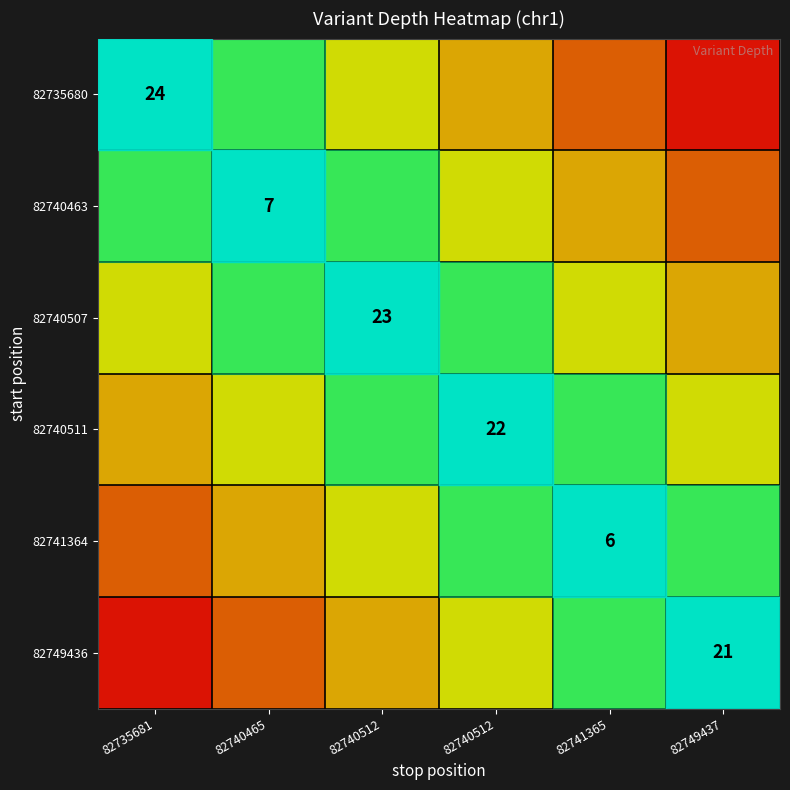

Rank the categories by 82740511 value from lowest to highest.

82735681, 82740465, 82749437, 82740512, 82741365, 82740512